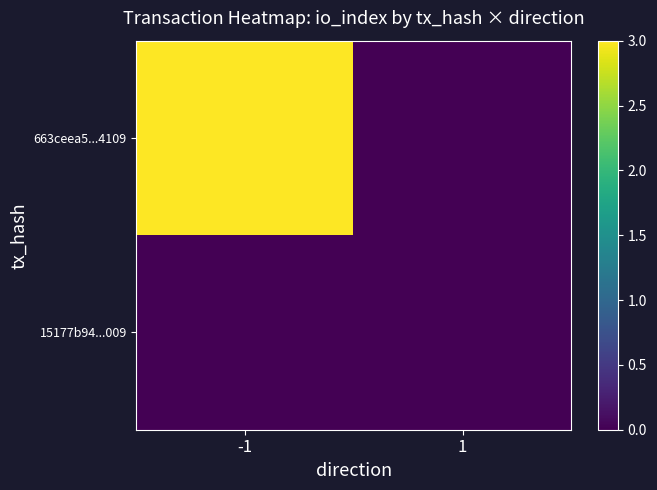

Reading right to left, list all the values displayed in this chart.

663ceea5...4109: 1=0	-1=3
15177b94...009: 1=0	-1=0